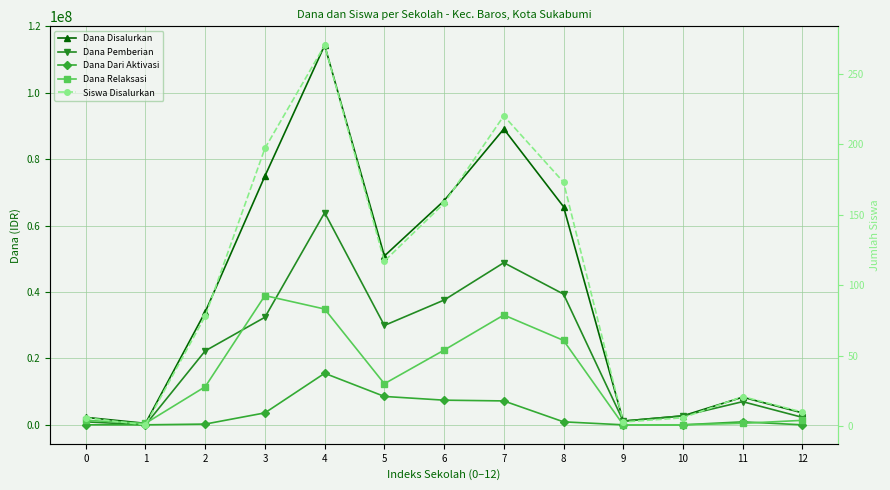

At which label does Dana Disalurkan first exceed 33975000?

3